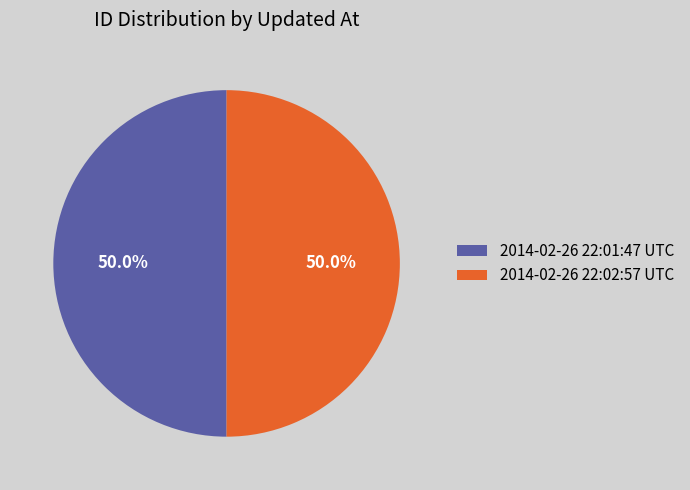

How many slices are in this pie chart?

2